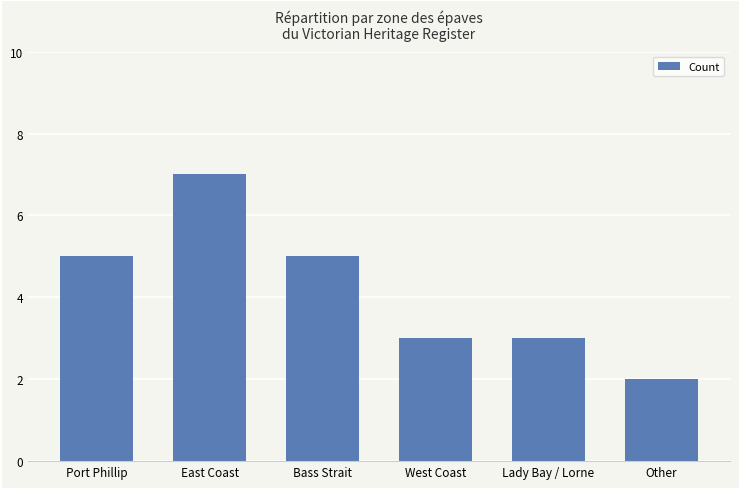

At which category does the chart reach its peak across all series?

East Coast